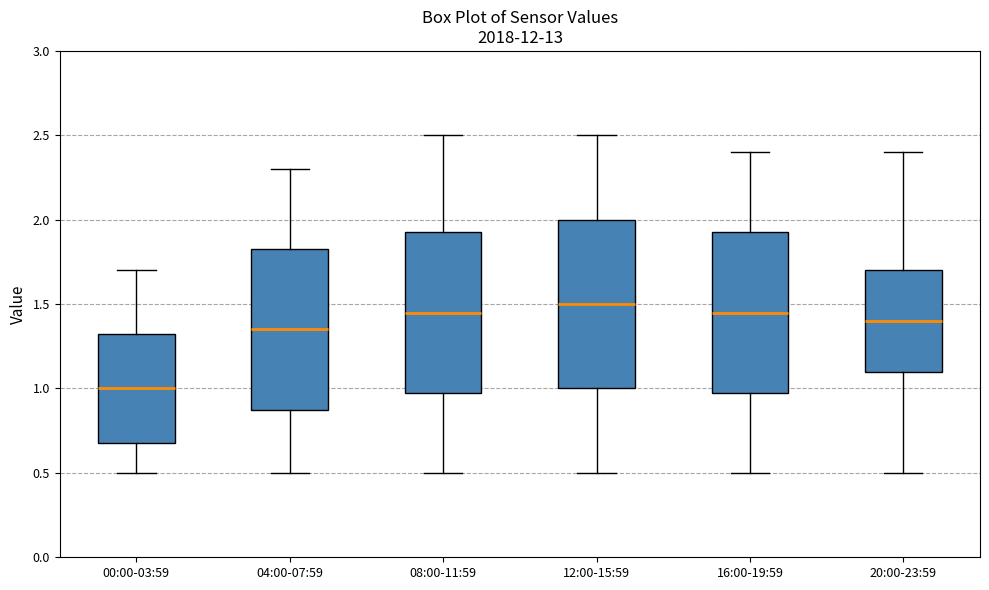

Where does the lower whisker of the box for 08:00-11:59 end on the y-axis? The values are not printed on the chart, so give them approximately, as read against the axis.

0.50